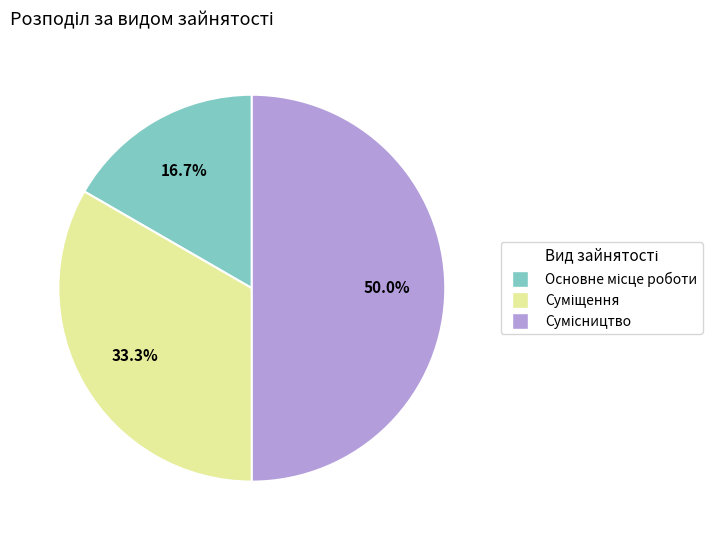

The Суміщення slice represents 45% of the pie. True or false?

False